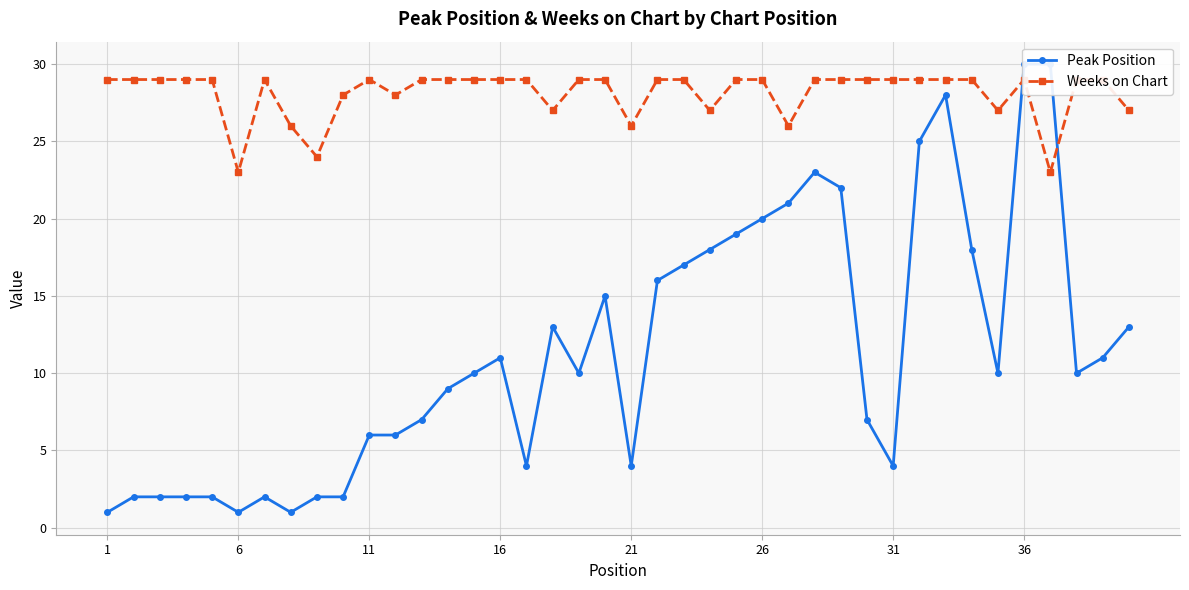

What is the greatest value displayed?

30